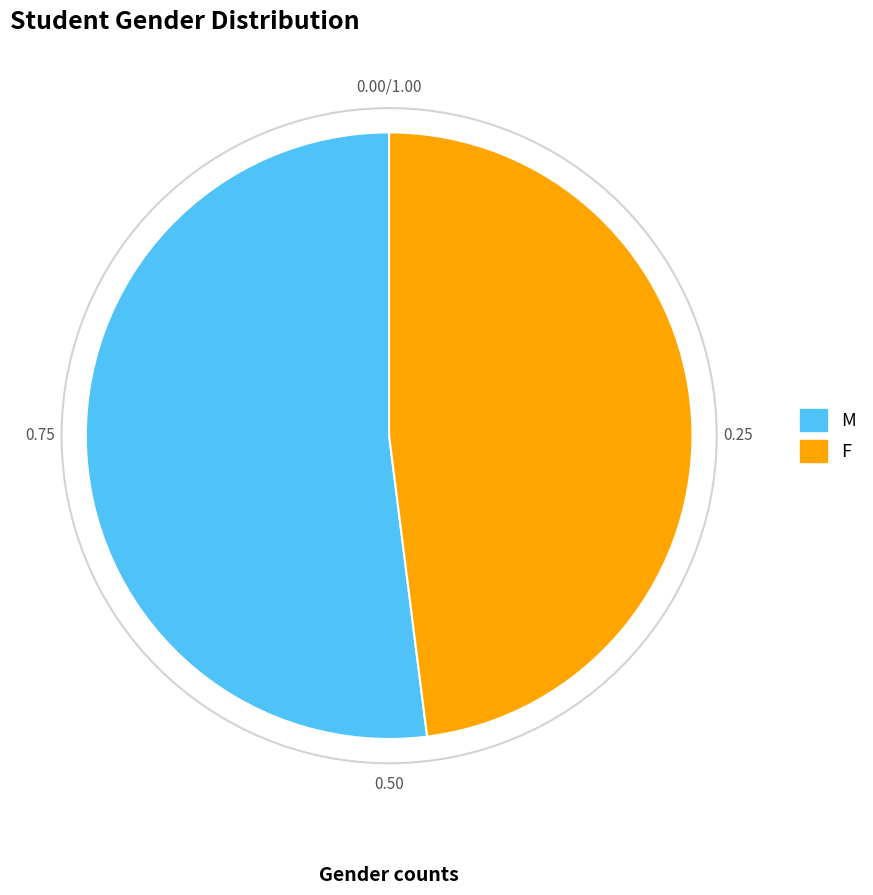

What is the majority slice?

M